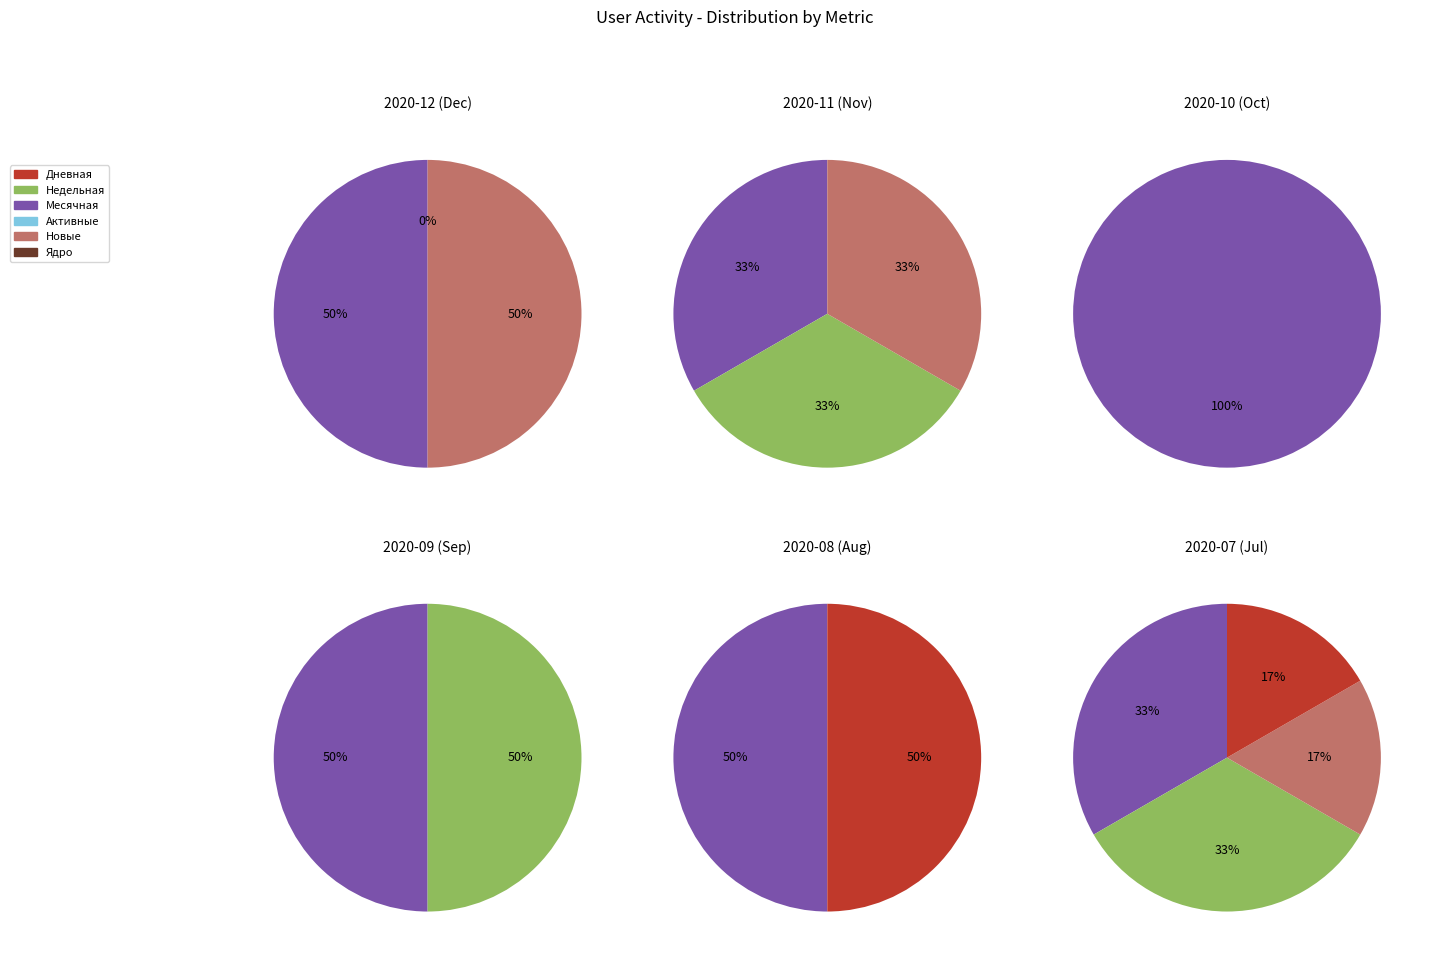

Rank the categories by value from lowest to highest.

Активные, Ядро, Дневная, Новые, Недельная, Месячная